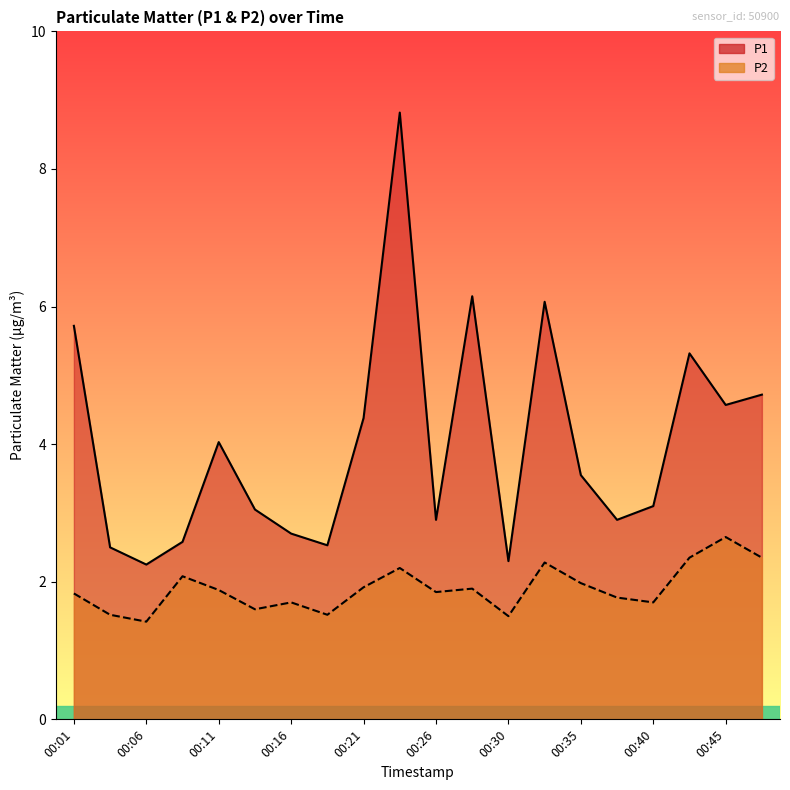

Rank the series by their maximum value, from lowest to highest.

P2, P1